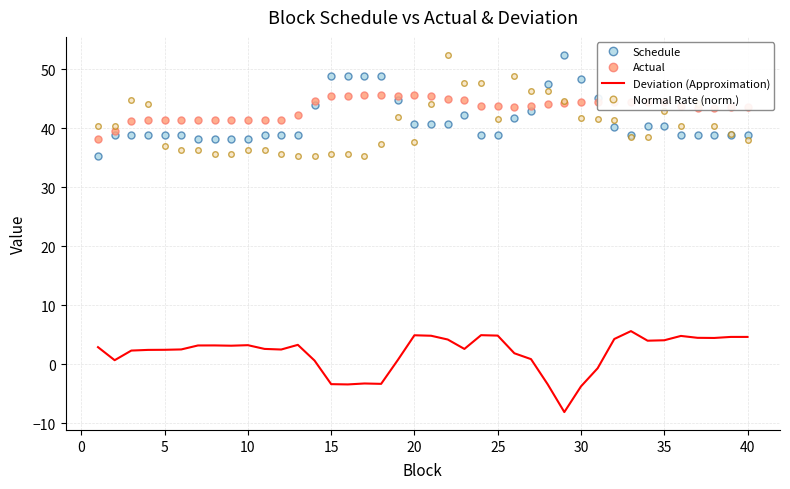

At how many categories does at least one series exceed 6?

40